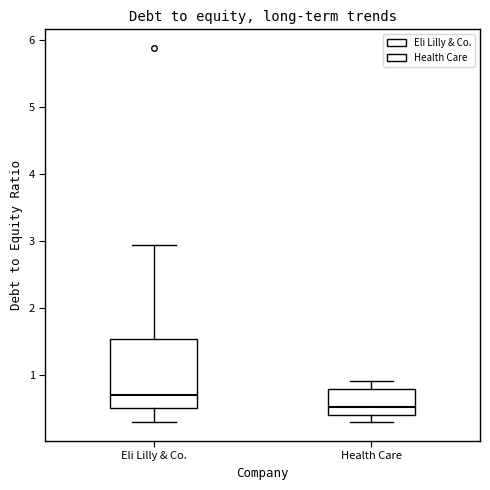

Reading left to right, transcribe this box plot: for each box, give where its median line is, the range the box spans, and where its two whiskers end, as read against the y-axis. The values are not printed on the chart, so give them approximately, as read against the axis.

Eli Lilly & Co.: median 0.7, box 0.5 to 1.5, whiskers 0.3 to 2.9
Health Care: median 0.5, box 0.4 to 0.8, whiskers 0.3 to 0.9